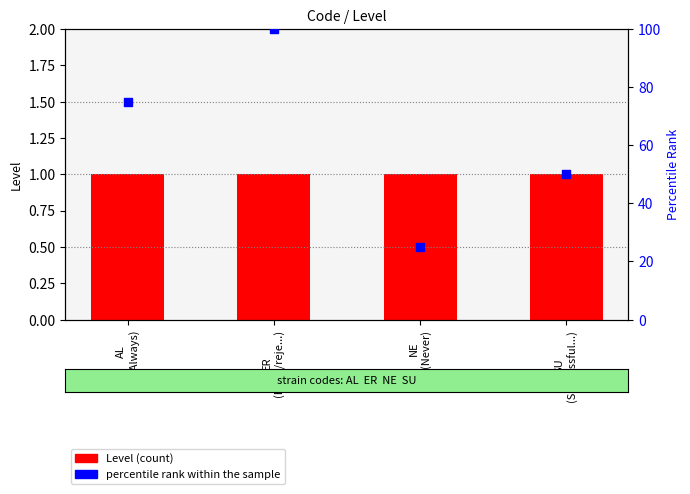

At which category is the sum across all series the highest?

ER
(Error/reje...)